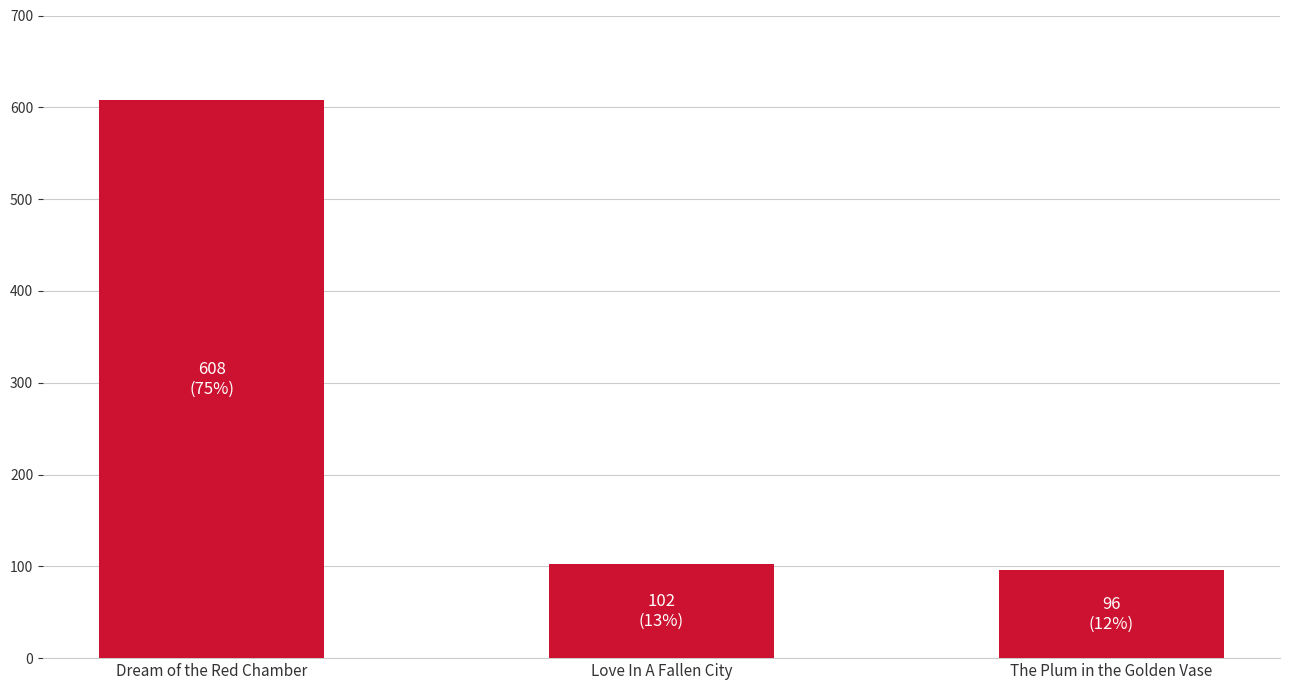

What is the difference between the maximum and minimum values?

512